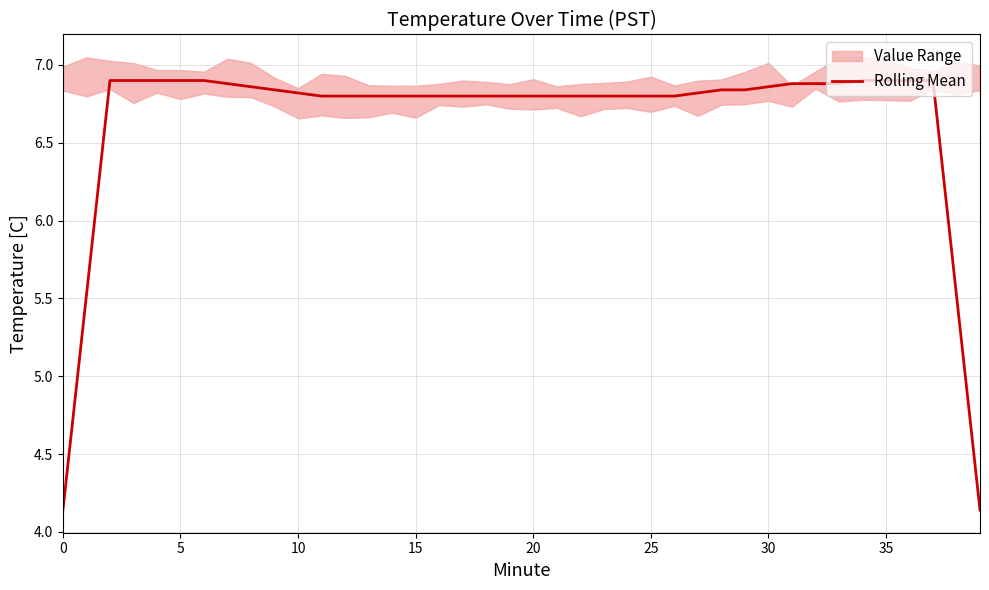

True or false: there are more than 2 points higher than both neighbors.

False